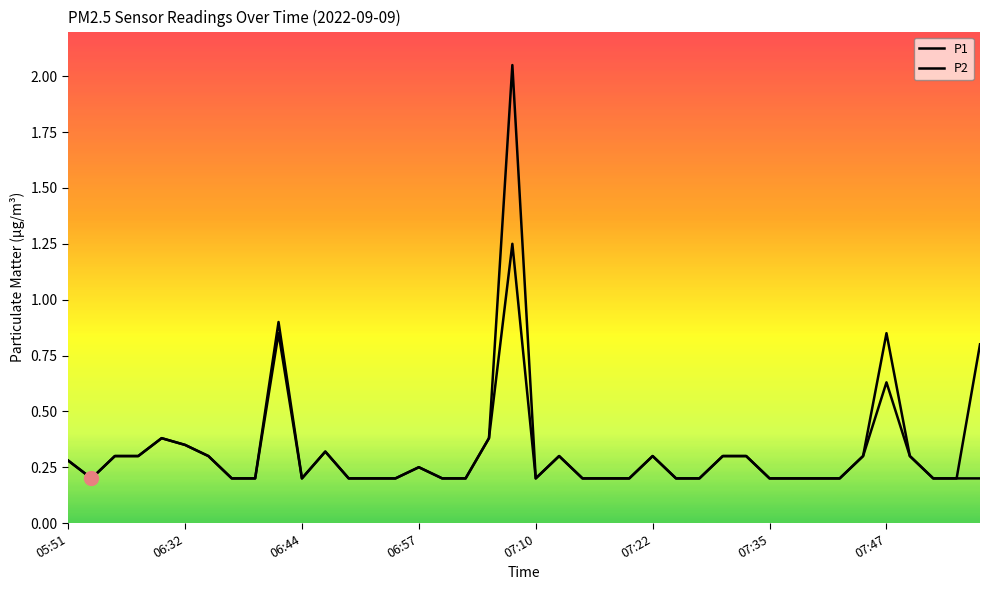

How many lines are shown in the chart?

2